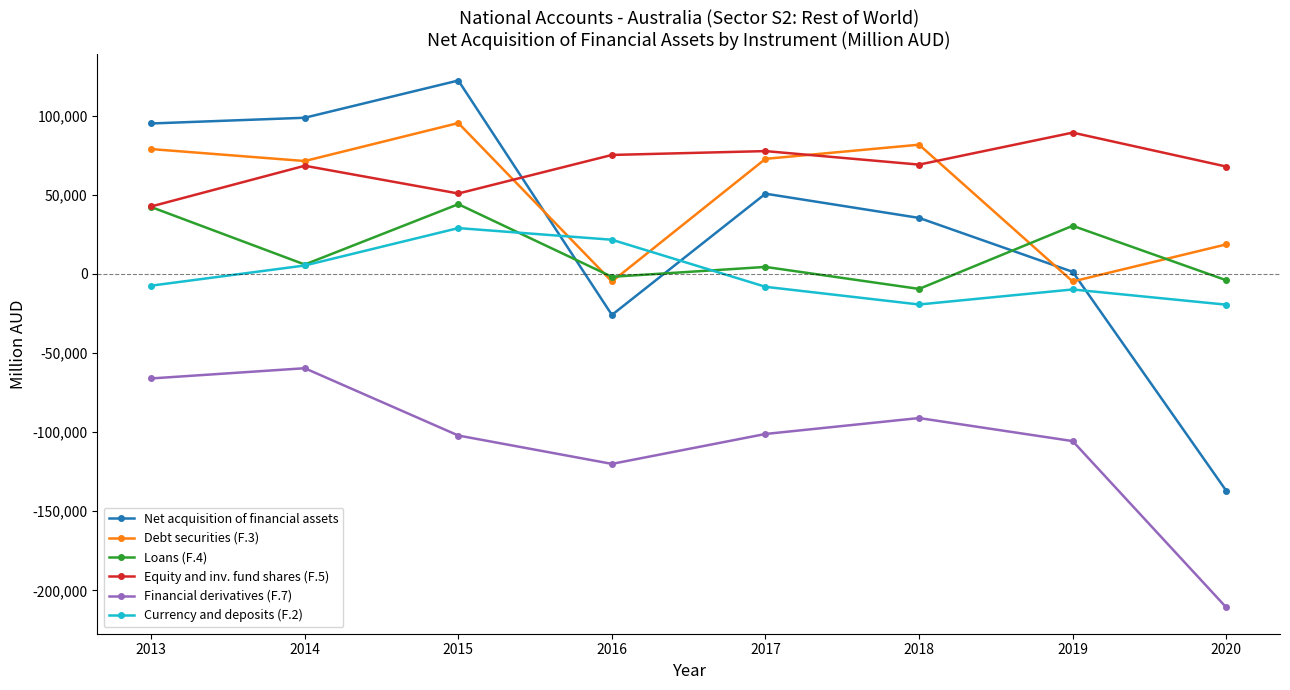

Rank the series by their maximum value, from highest to lowest.

Net acquisition of financial assets, Debt securities (F.3), Equity and inv. fund shares (F.5), Loans (F.4), Currency and deposits (F.2), Financial derivatives (F.7)